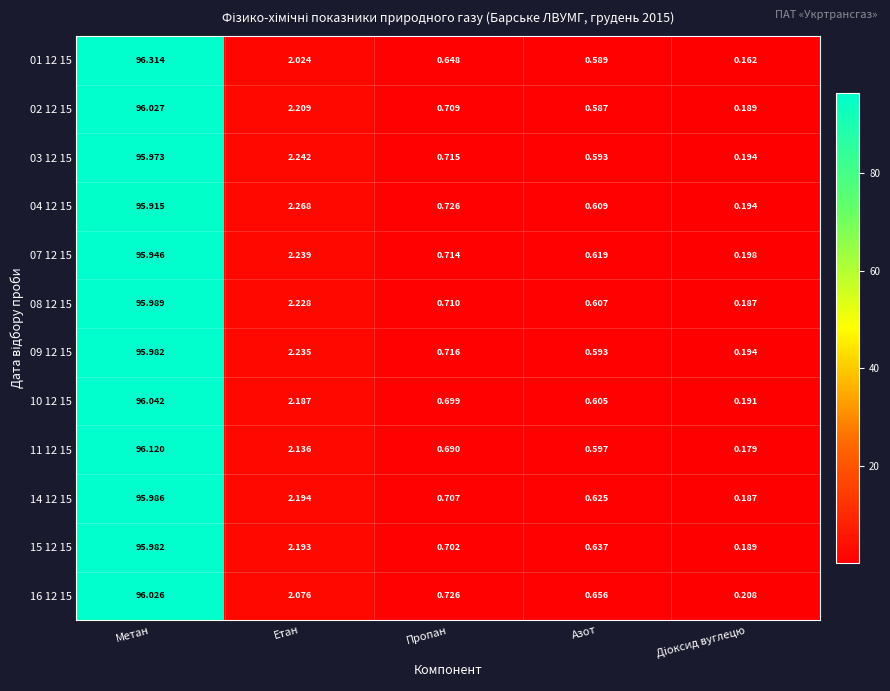

Is the value of 15 12 15 at Азот greater than the value of 11 12 15 at Метан?

No